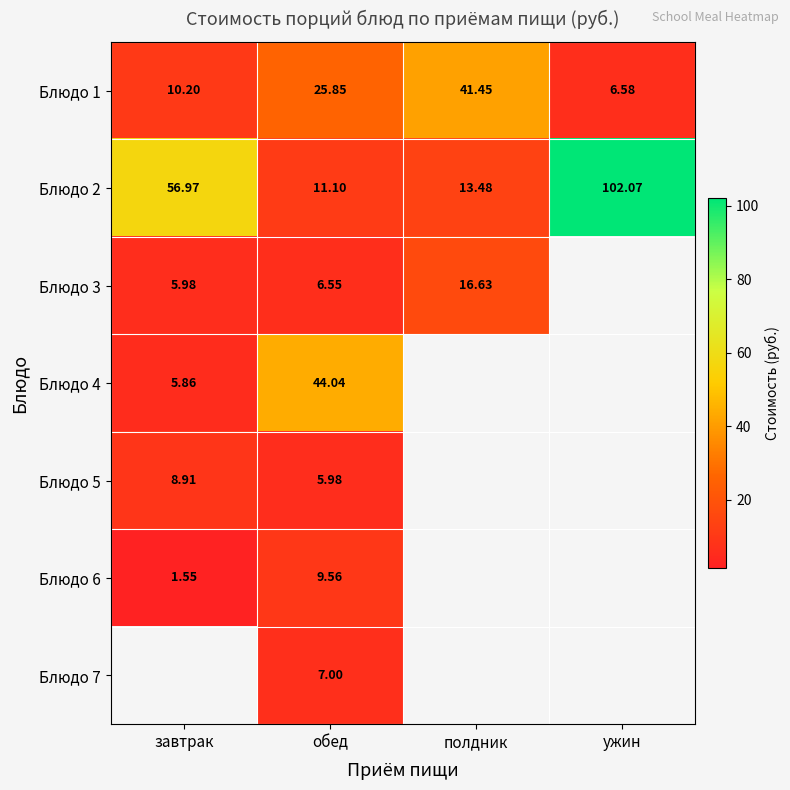

What is the spread (max minus min) of values at полдник?

28.0